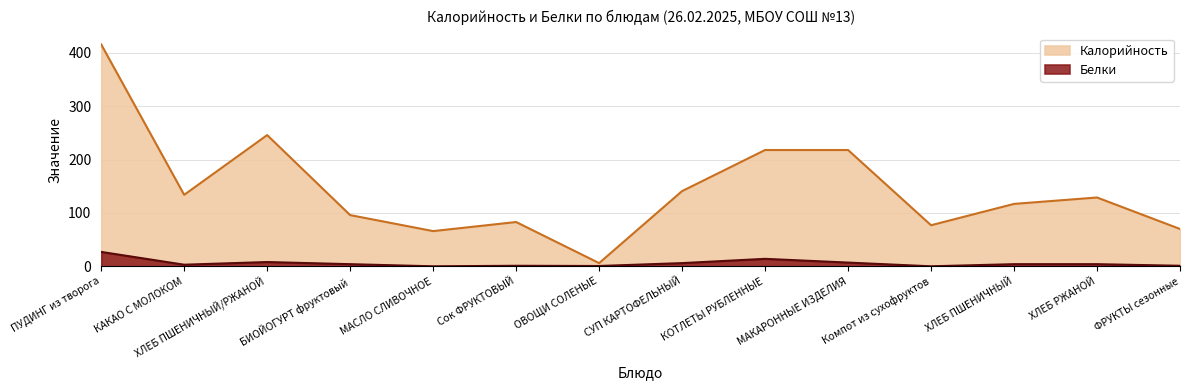

Which series has the widest spread of values?

Калорийность